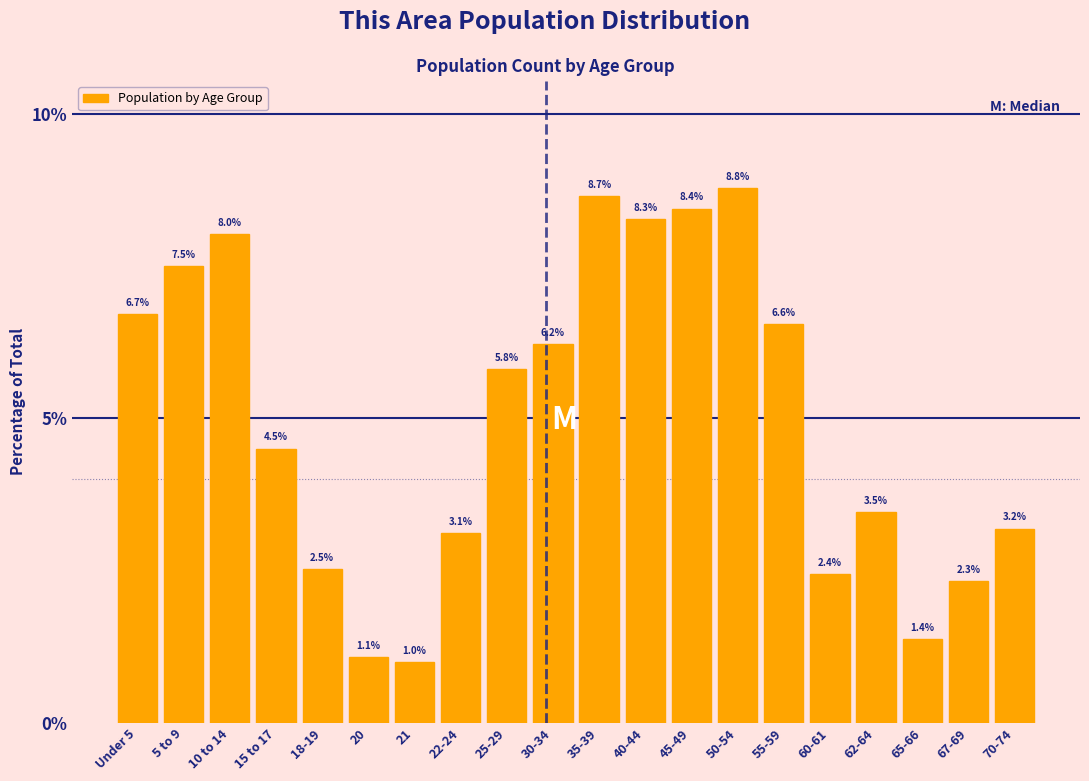

Reading left to right, list all the values displayed in this chart.

6.7	7.5	8.0	4.5	2.5	1.1	1.0	3.1	5.8	6.2	8.7	8.3	8.4	8.8	6.6	2.4	3.5	1.4	2.3	3.2